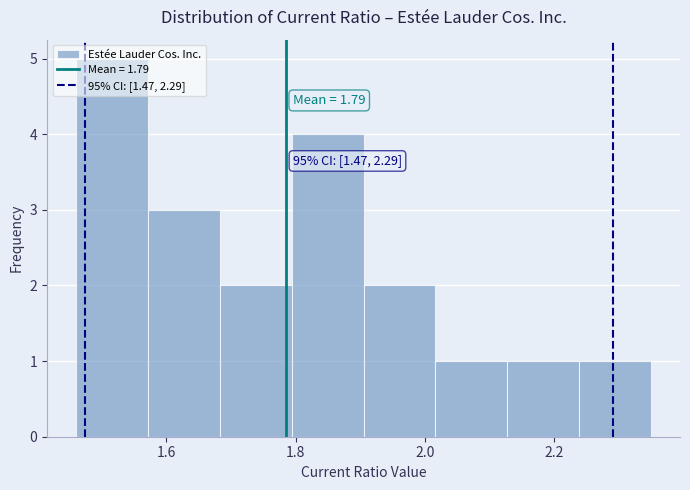

Which range on the x-axis has the tallest bar?

1.46 to 1.58